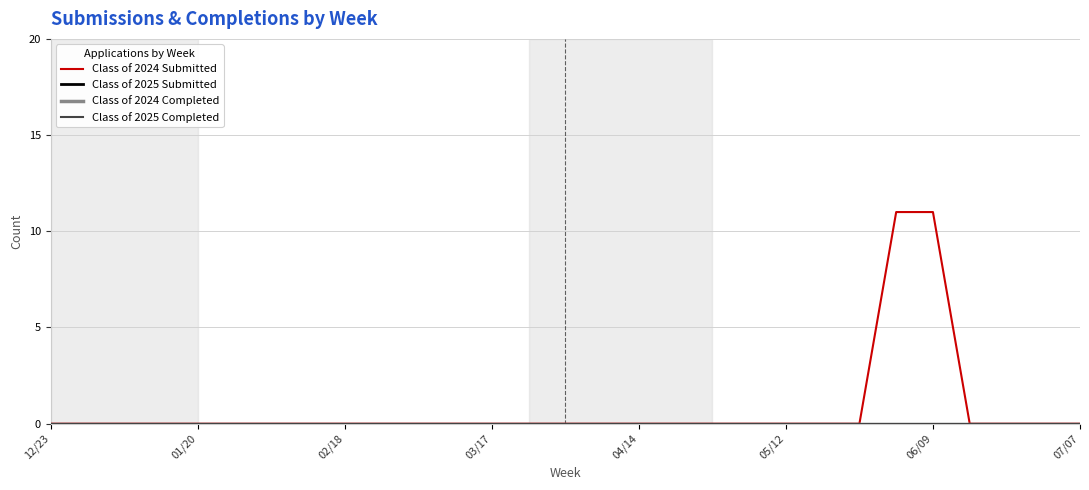

True or false: Class of 2025 Completed and Class of 2024 Submitted cross at least once.

False